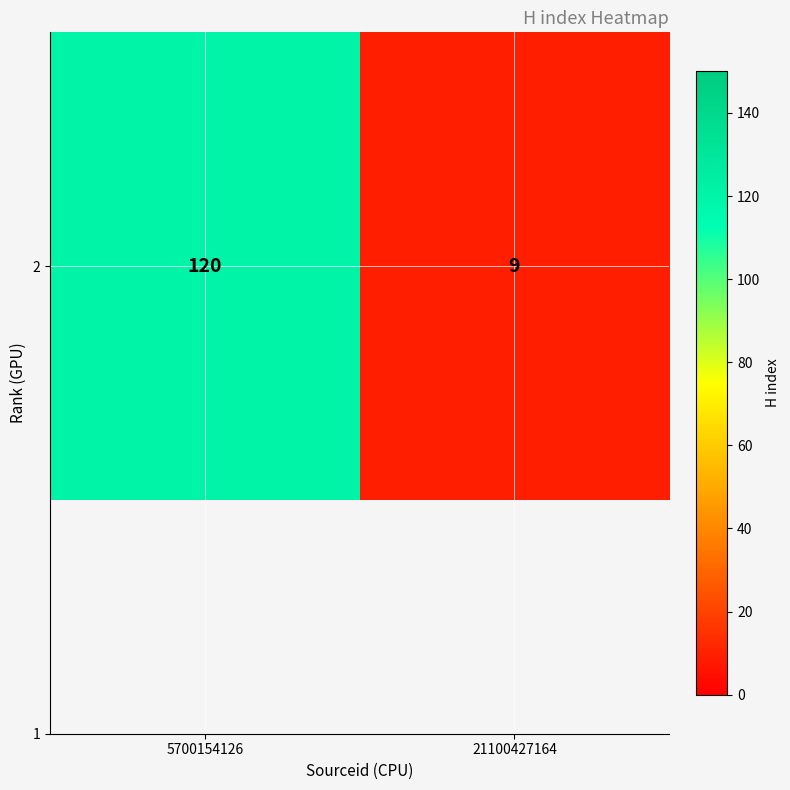

What value does the data have at 21100427164?

9